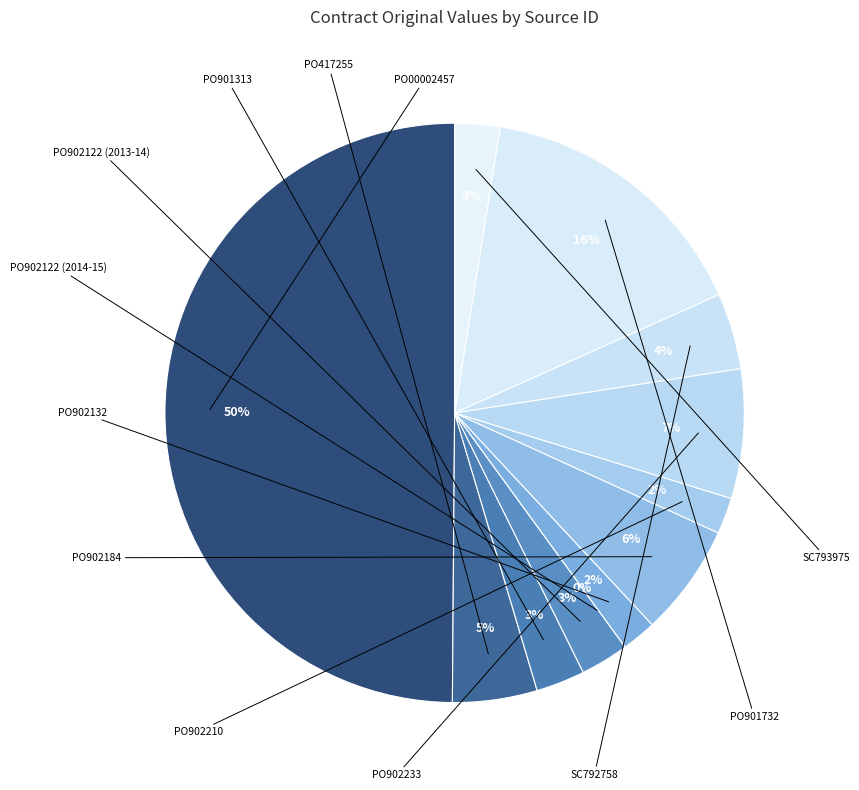

How many segments does this pie chart have?

12